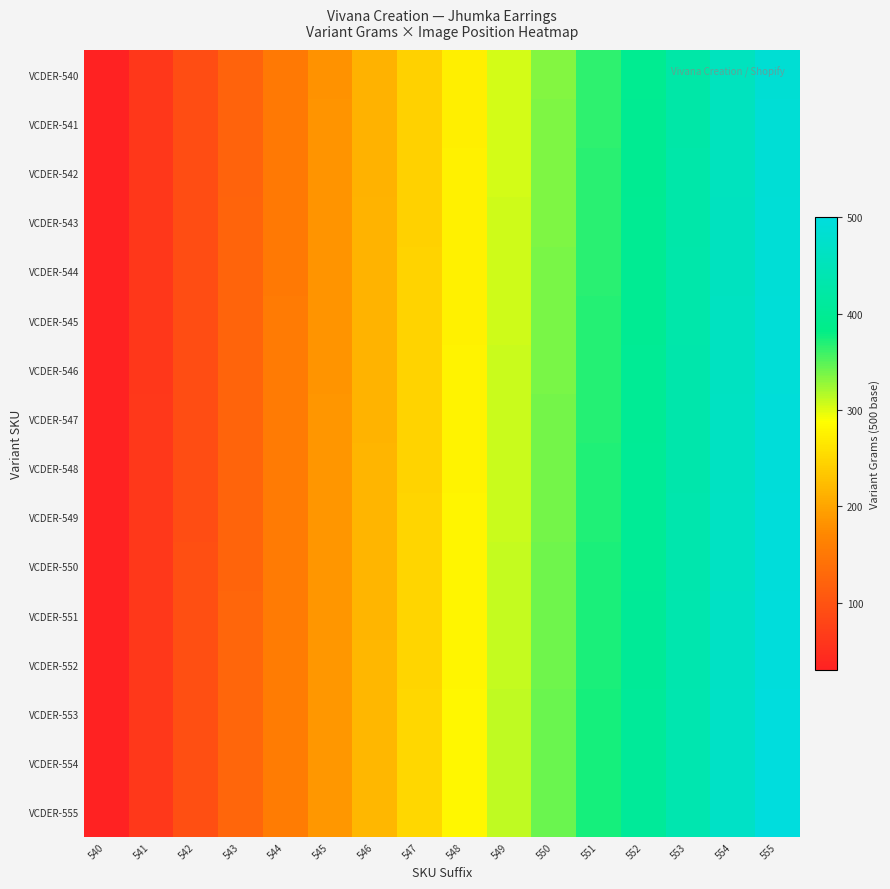

How many categories are shown in the chart?

16